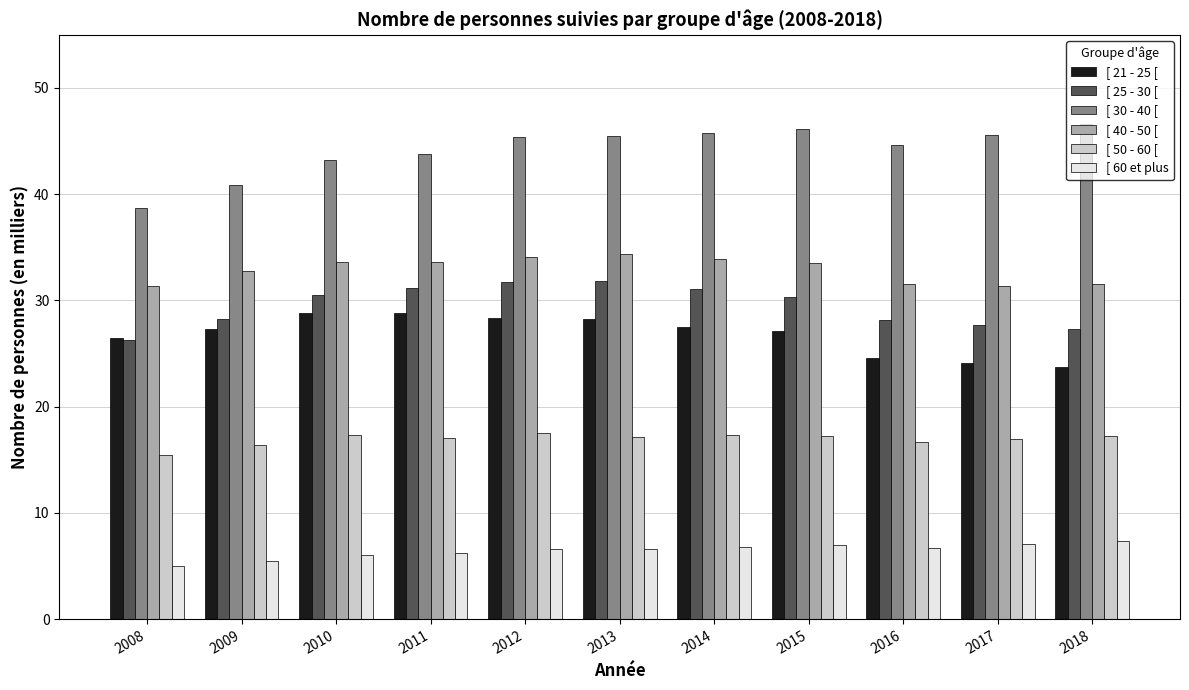

What is the minimum value for [ 60 et plus?

5.0